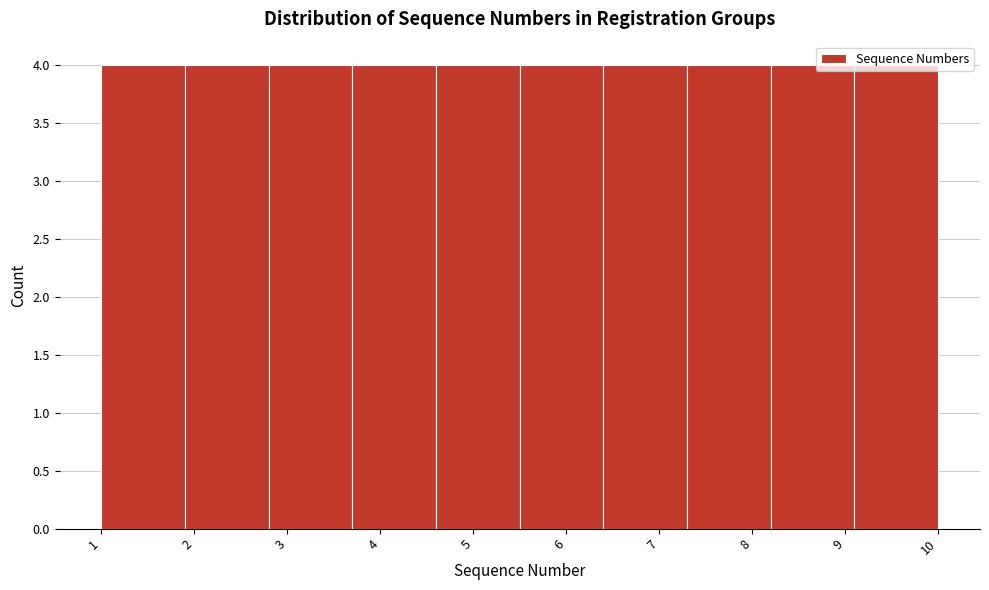

Reading left to right, transcribe this chart: for each bar, give the range it covers on the x-axis and its height. The values are not printed on the chart, so give them approximately, as read against the axis.

1.0 to 1.9: 4
1.9 to 2.8: 4
2.8 to 3.7: 4
3.7 to 4.6: 4
4.6 to 5.5: 4
5.5 to 6.4: 4
6.4 to 7.3: 4
7.3 to 8.2: 4
8.2 to 9.1: 4
9.1 to 10.0: 4